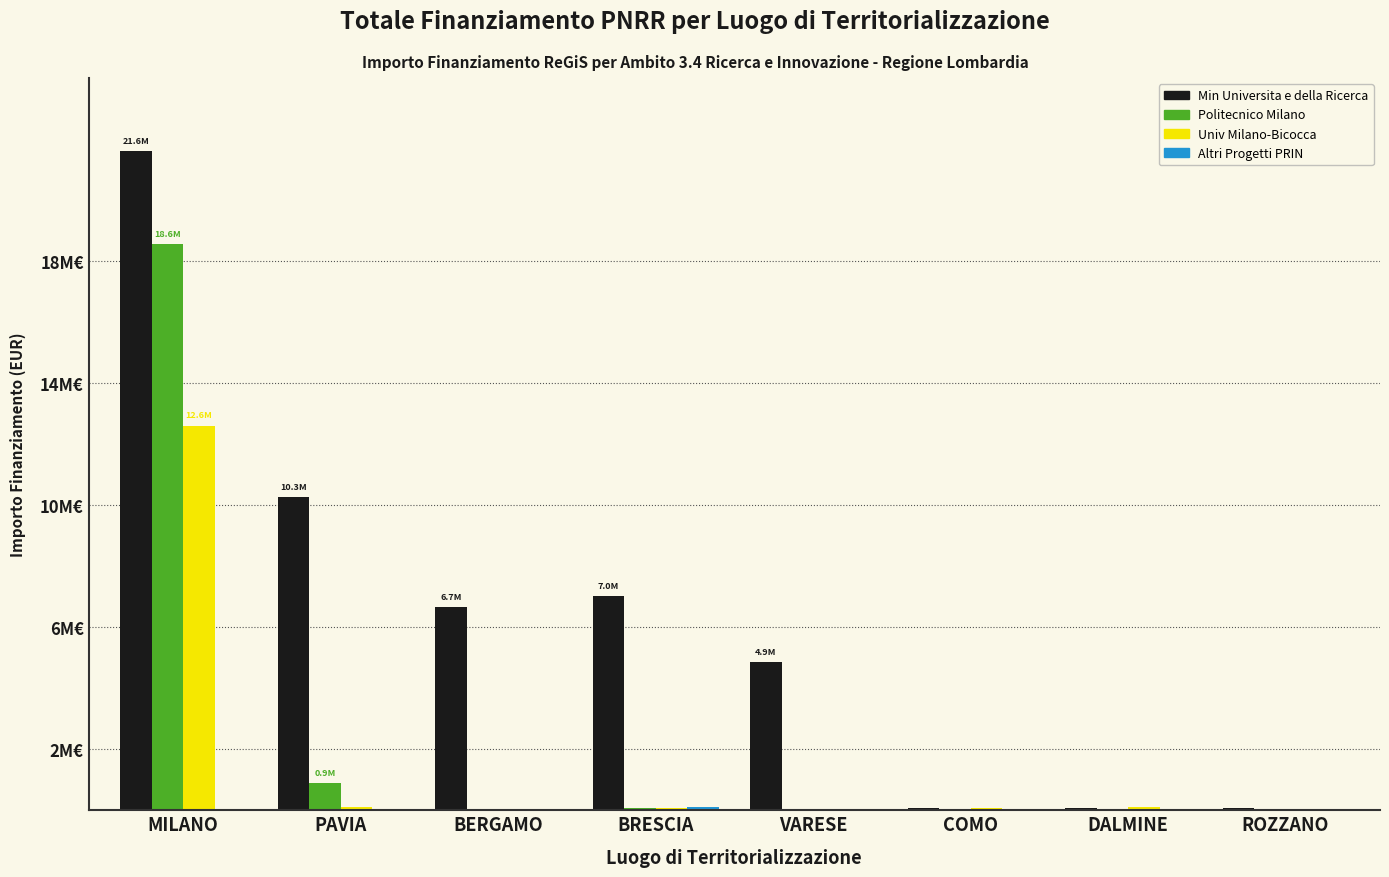

Does the chart contain stacked bars?

No